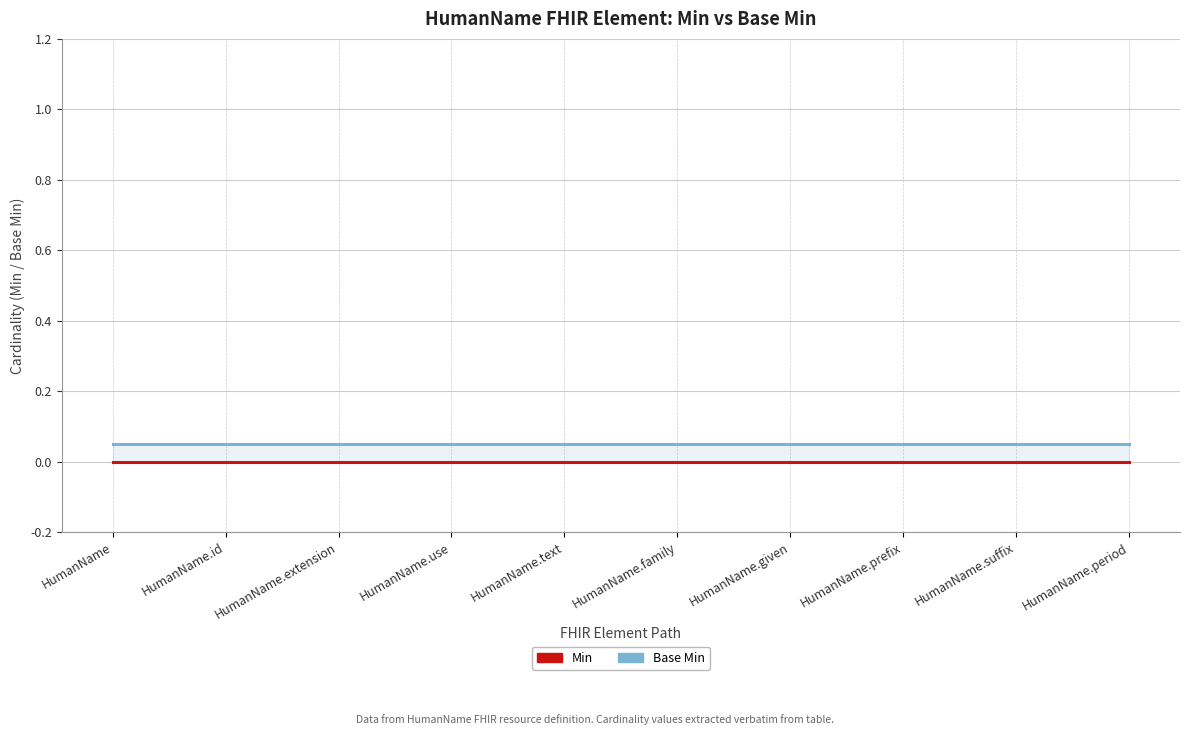

Reading right to left, list all the values displayed in this chart.

Min: HumanName.period=0.0	HumanName.suffix=0.0	HumanName.prefix=0.0	HumanName.given=0.0	HumanName.family=0.0	HumanName.text=0.0	HumanName.use=0.0	HumanName.extension=0.0	HumanName.id=0.0	HumanName=0.0
Base Min: HumanName.period=0.1	HumanName.suffix=0.1	HumanName.prefix=0.1	HumanName.given=0.1	HumanName.family=0.1	HumanName.text=0.1	HumanName.use=0.1	HumanName.extension=0.1	HumanName.id=0.1	HumanName=0.1